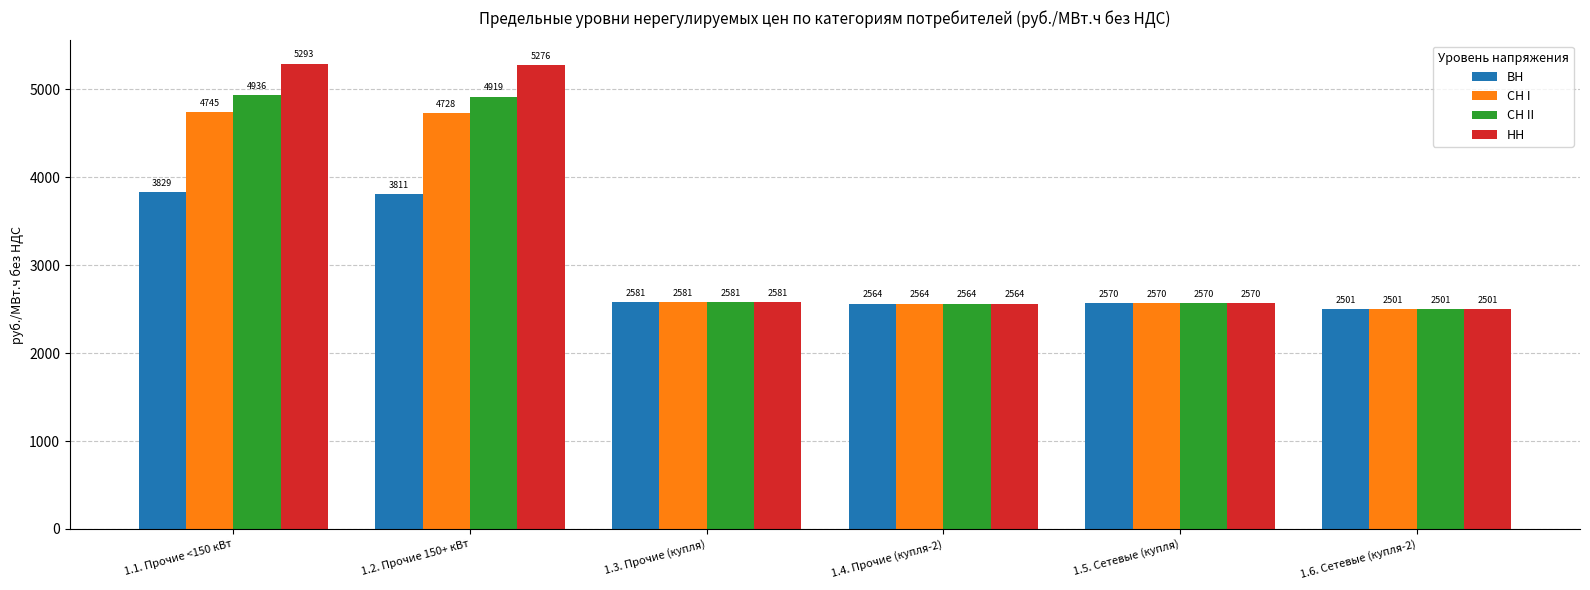

Where is СН II nearest to the value 3718?

1.3. Прочие (купля)